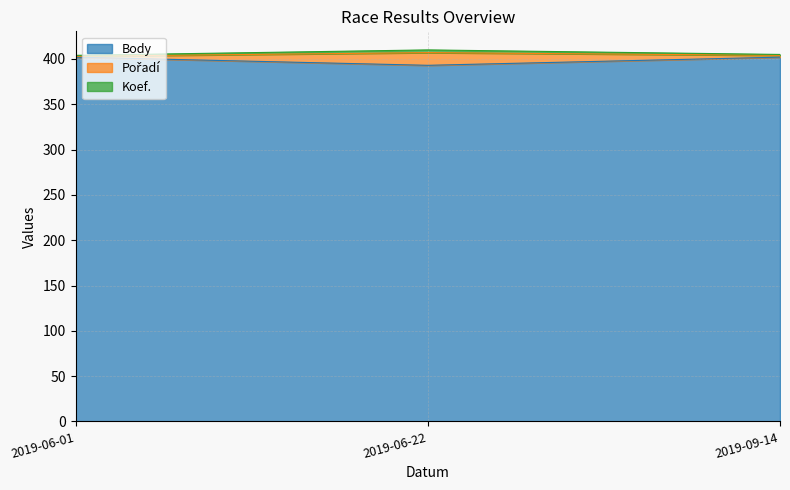

What is the maximum value for Body?

402